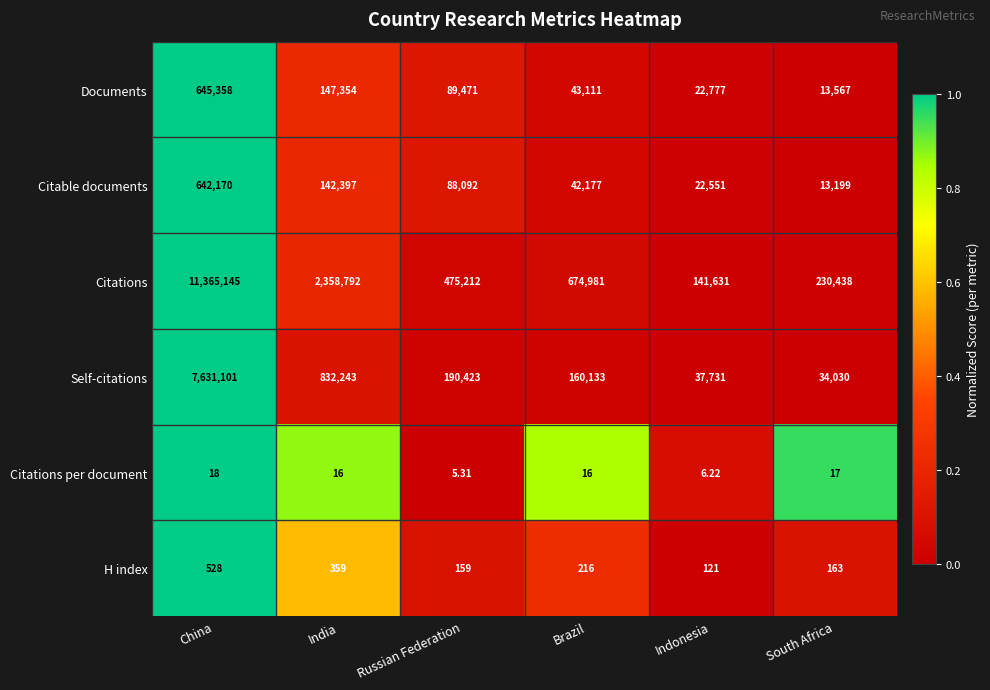

How many categories are shown in the chart?

6